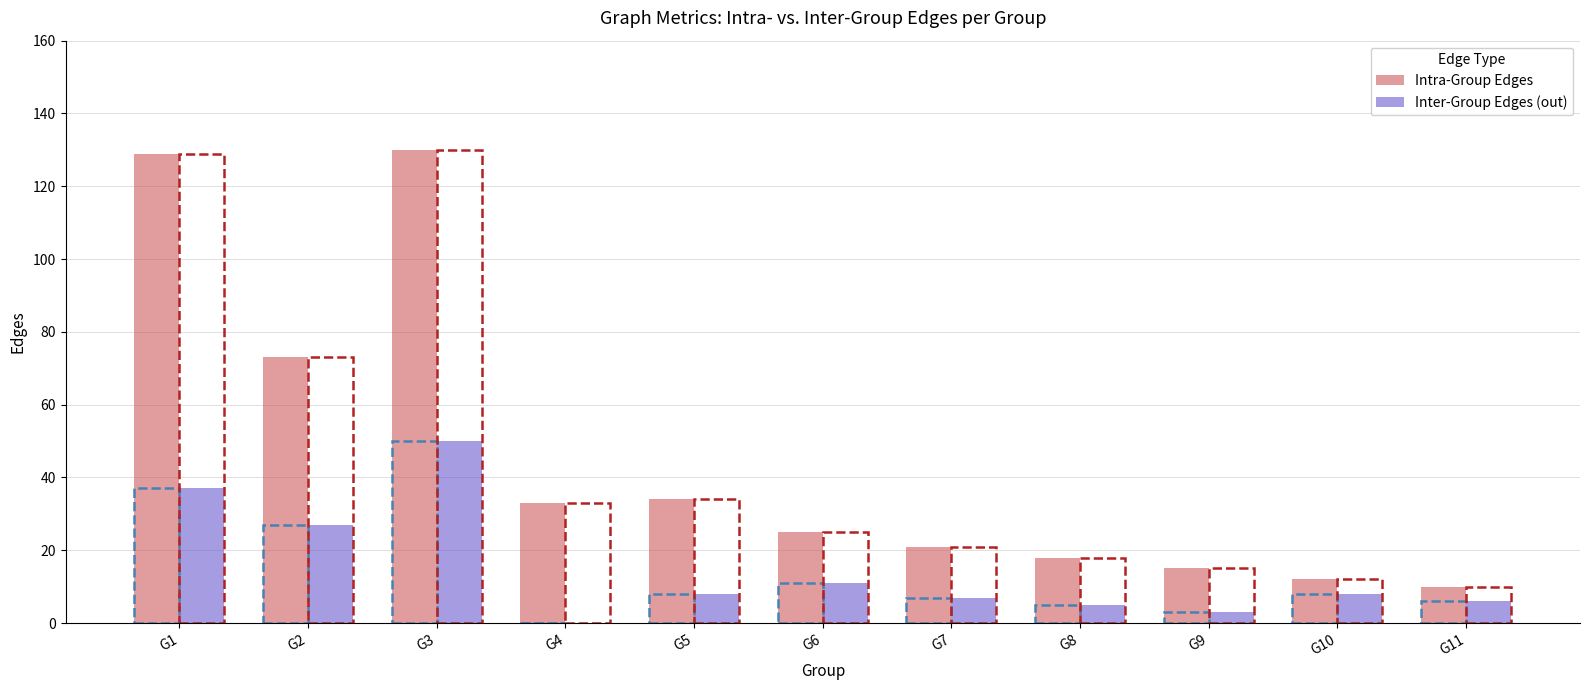

What is the spread (max minus min) of values at G10?

4